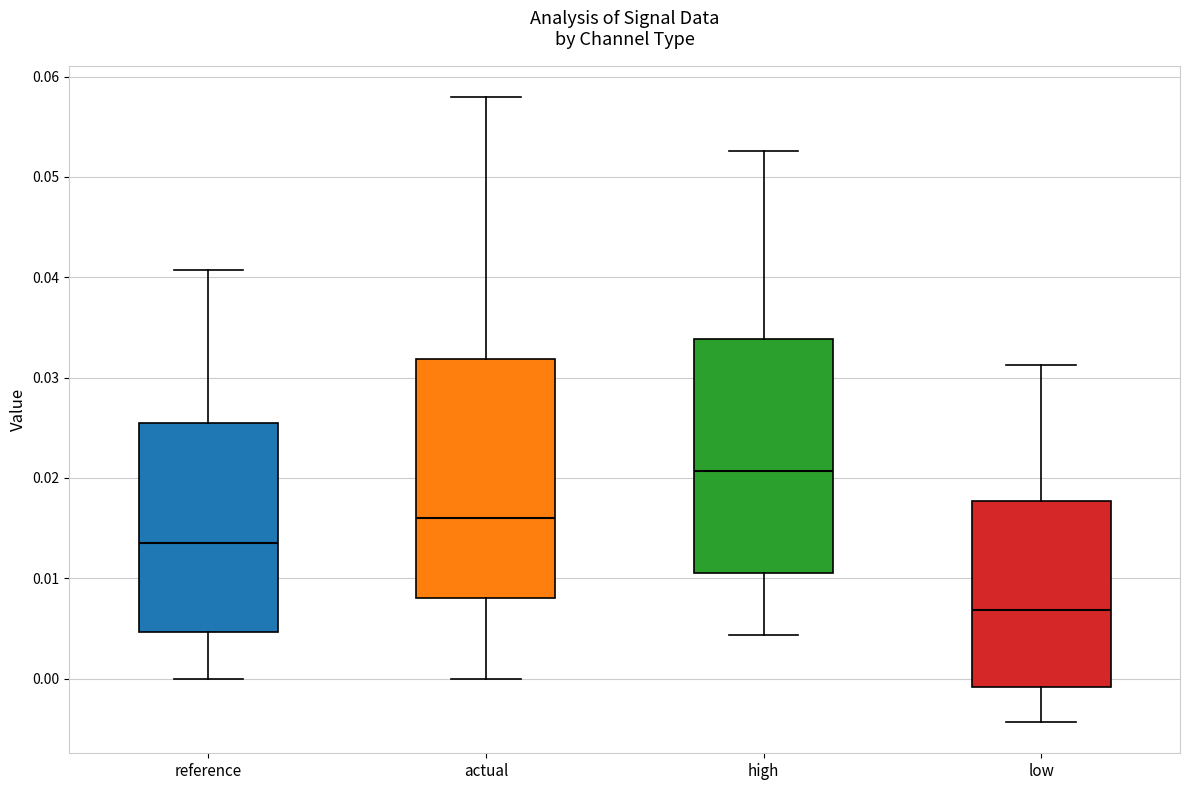

Reading left to right, read every box against the y-axis: the position of its median line, the range the box covers, and the ends of its whiskers. The values are not printed on the chart, so give them approximately, as read against the axis.

reference: median 0.014, box 0.005 to 0.026, whiskers 0.000 to 0.041
actual: median 0.016, box 0.008 to 0.032, whiskers 0.000 to 0.058
high: median 0.021, box 0.011 to 0.034, whiskers 0.004 to 0.053
low: median 0.007, box -0.001 to 0.018, whiskers -0.004 to 0.031